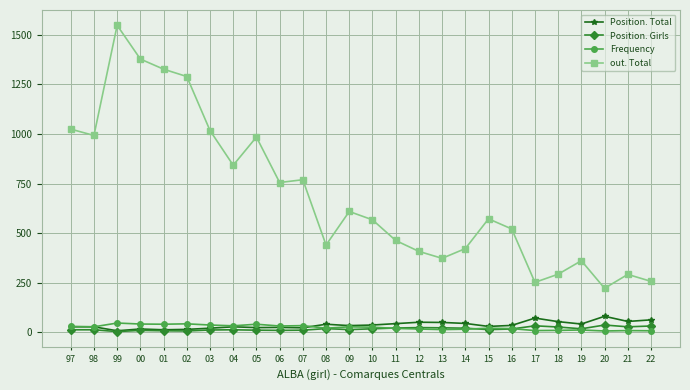

True or false: Position. Total and out. Total cross at least once.

False